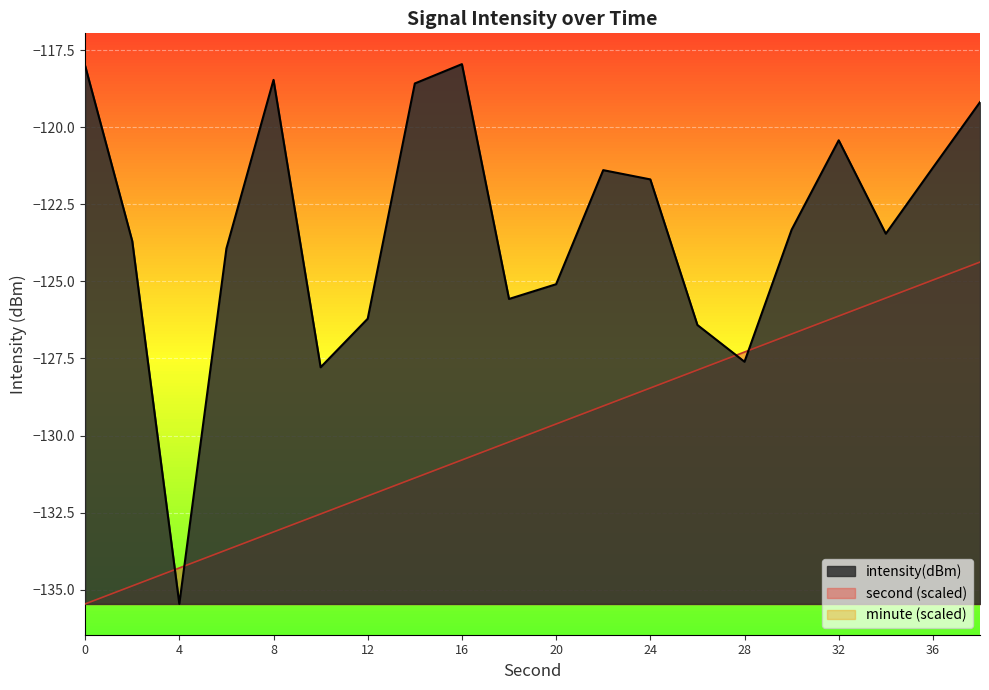

Read the second value at 22.

-129.0